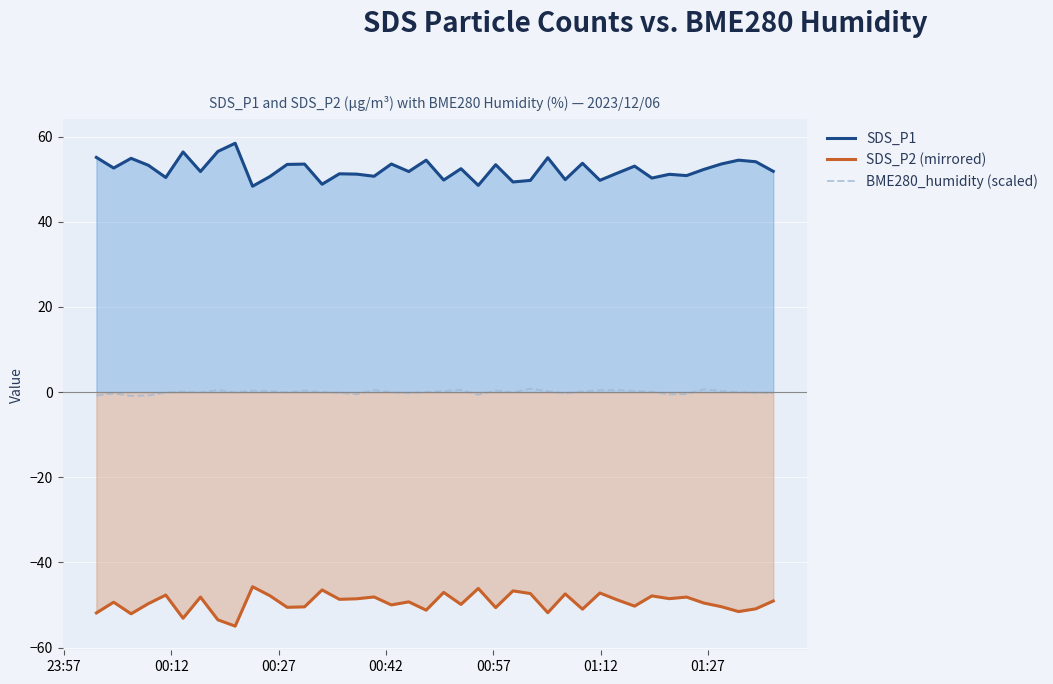

True or false: BME280_humidity (scaled) and SDS_P2 (mirrored) cross at least once.

False